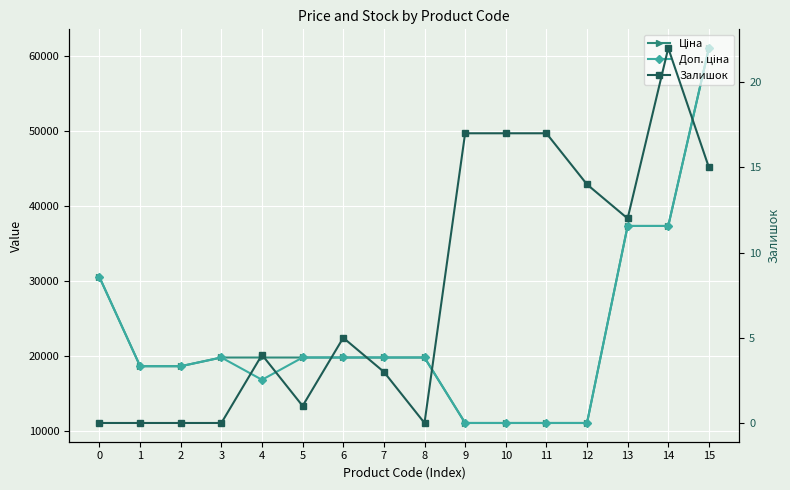

How many categories are shown in the chart?

16